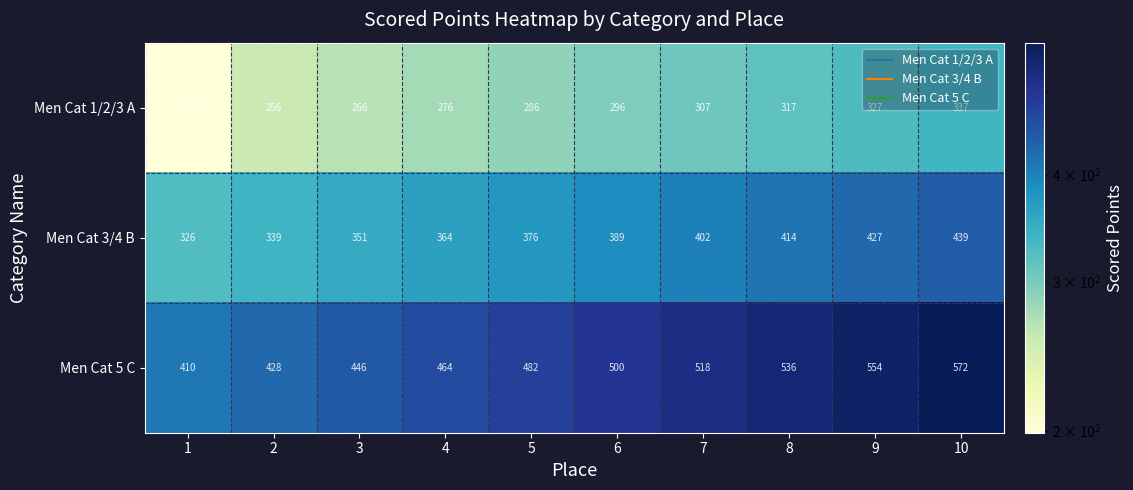

What is the difference between the Men Cat 1/2/3 A values at 4 and 5?

10